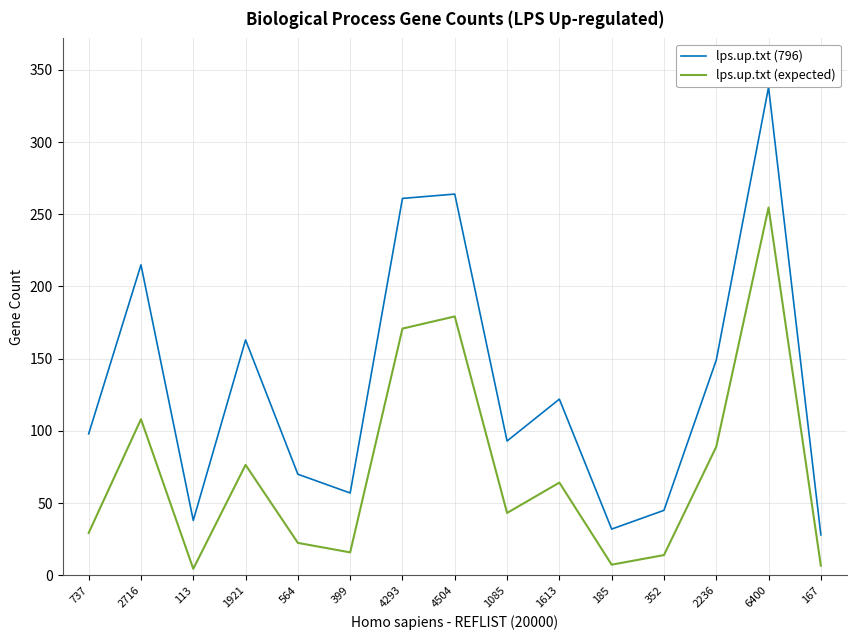

What is the spread (max minus min) of values at 185?

24.6